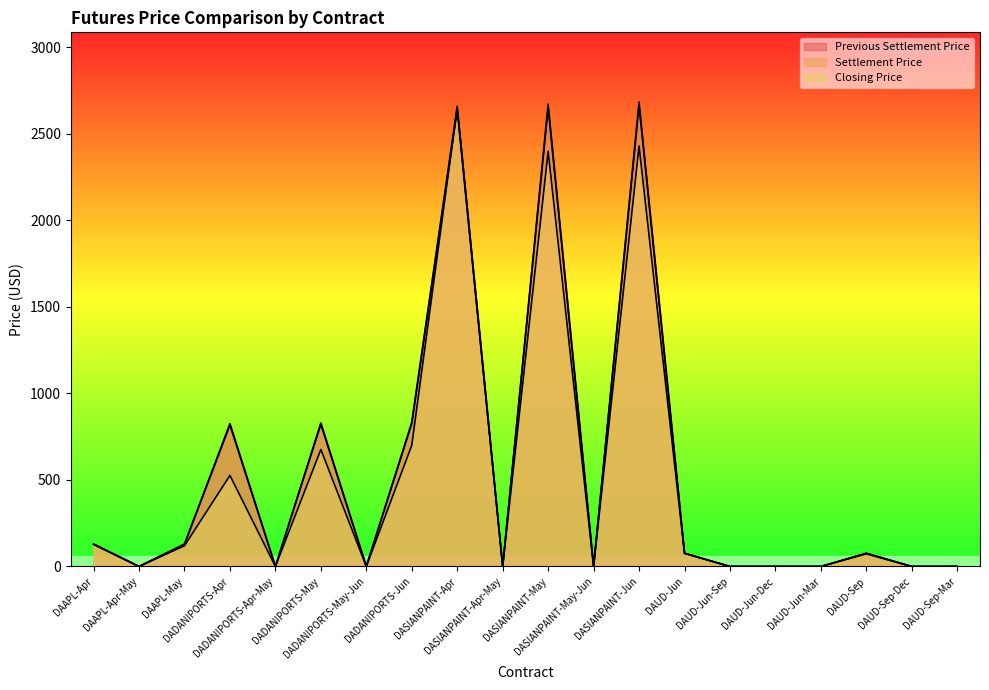

Count the number of categories in the chart.

20